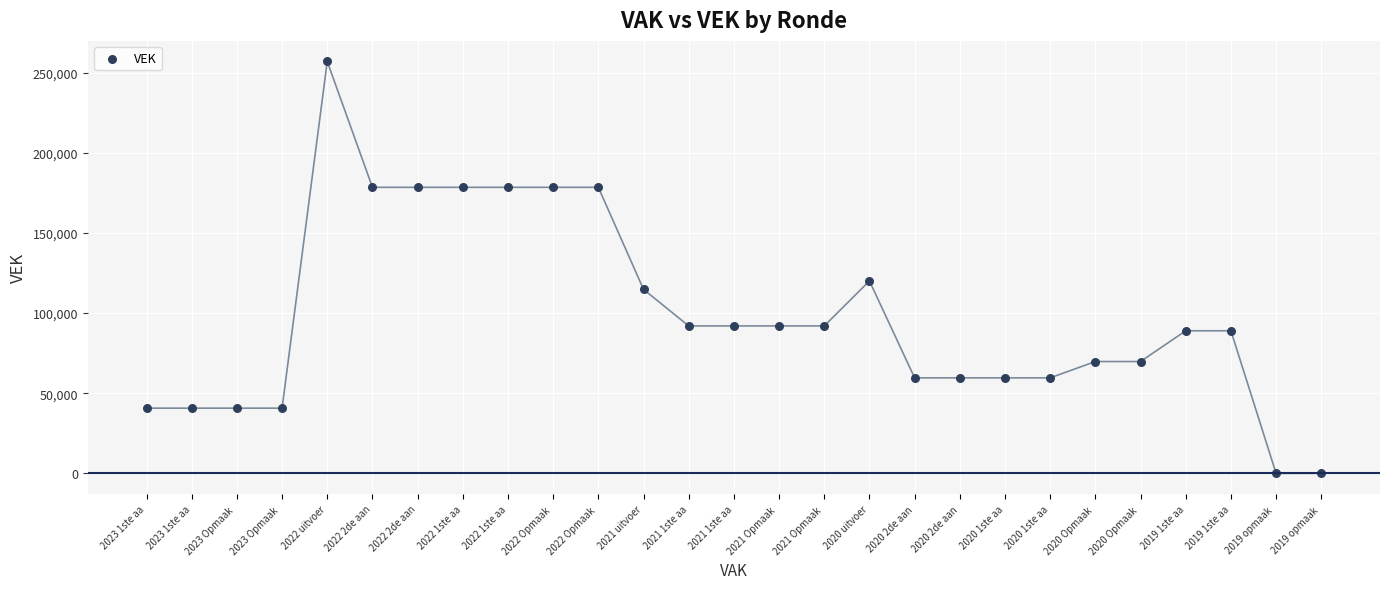

What Y value in the scatter plot is closest to 128513?

120074